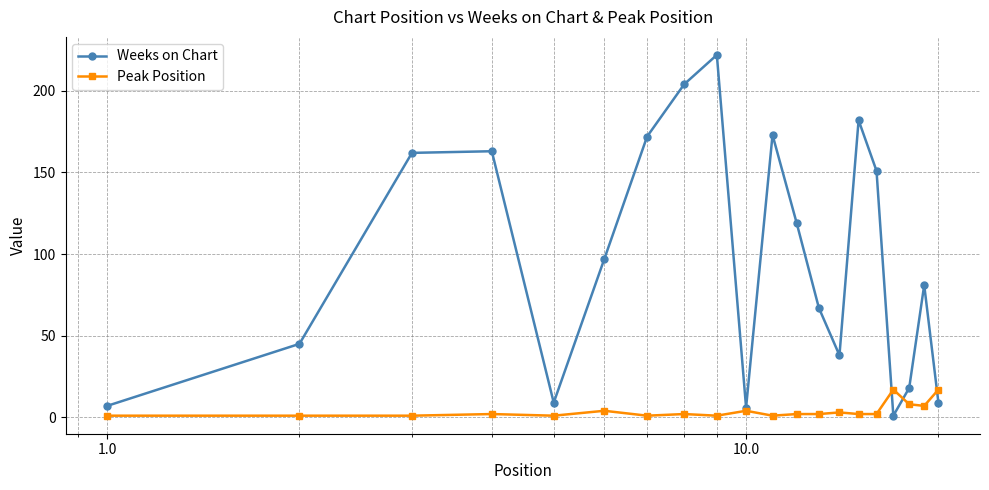

How many interior local valleys does the Weeks on Chart series have?

4